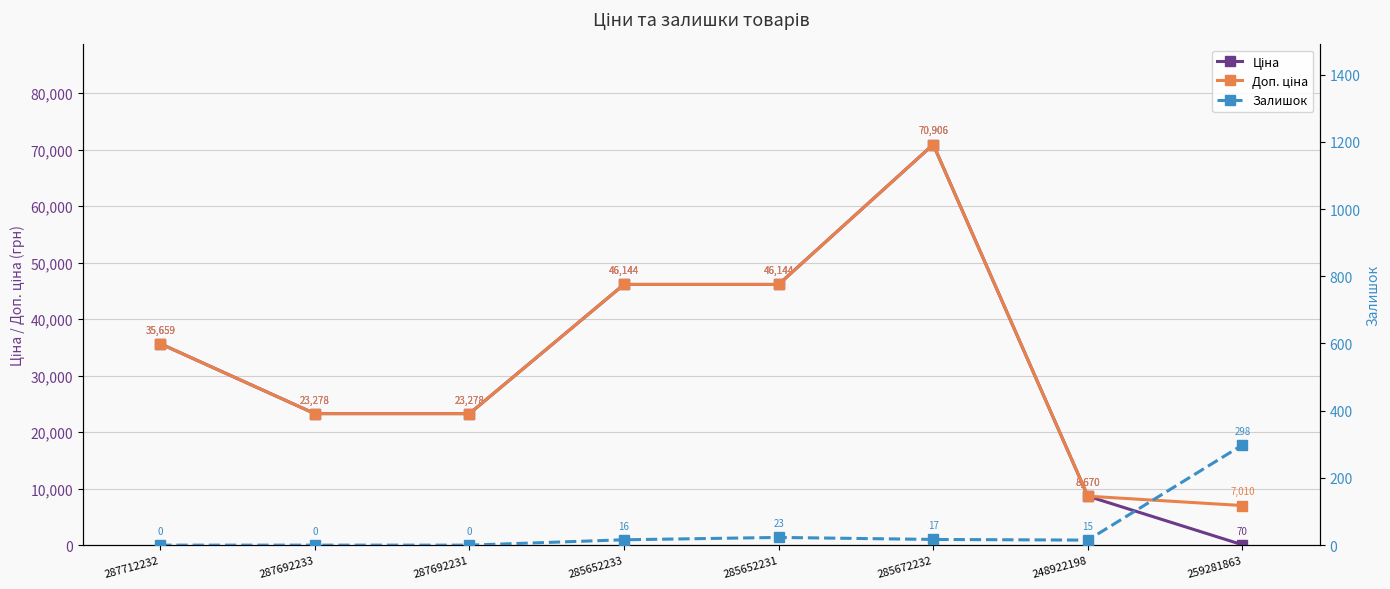

True or false: Доп. ціна and Залишок cross at least once.

False